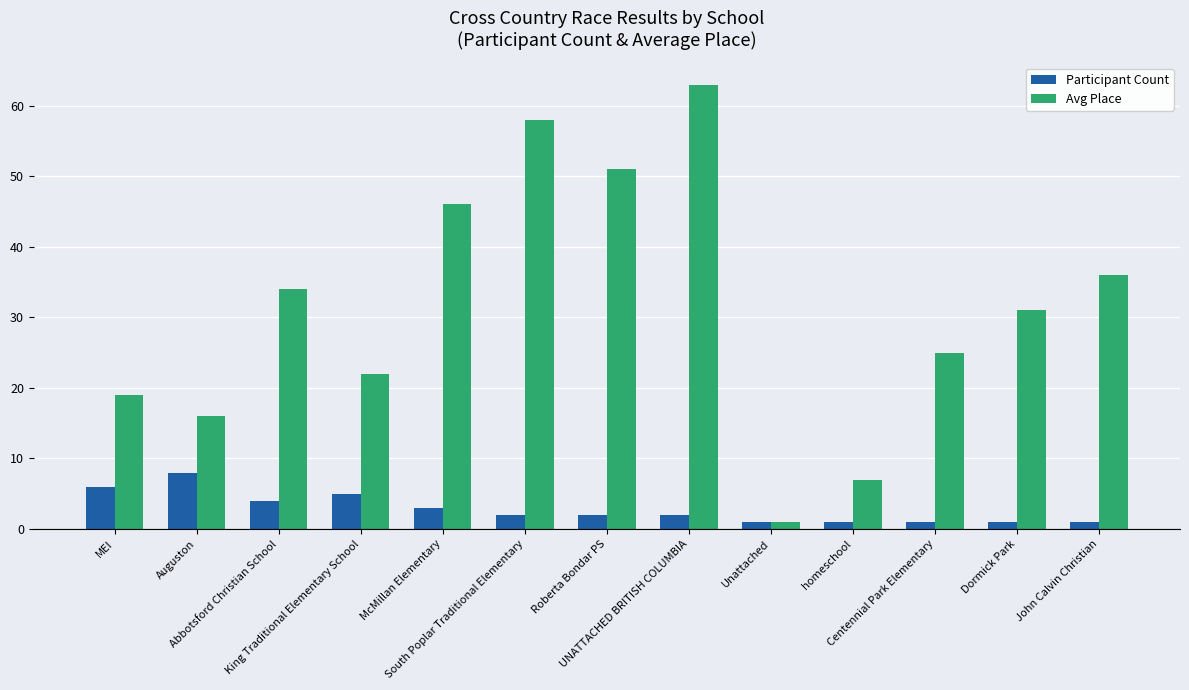

Count the Participant Count values in the range 1 to 4.

10